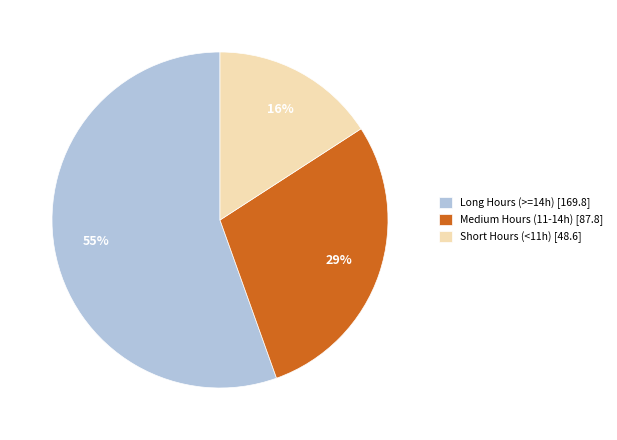

True or false: Long Hours (>=14h) [169.8] accounts for 55% of the total.

True